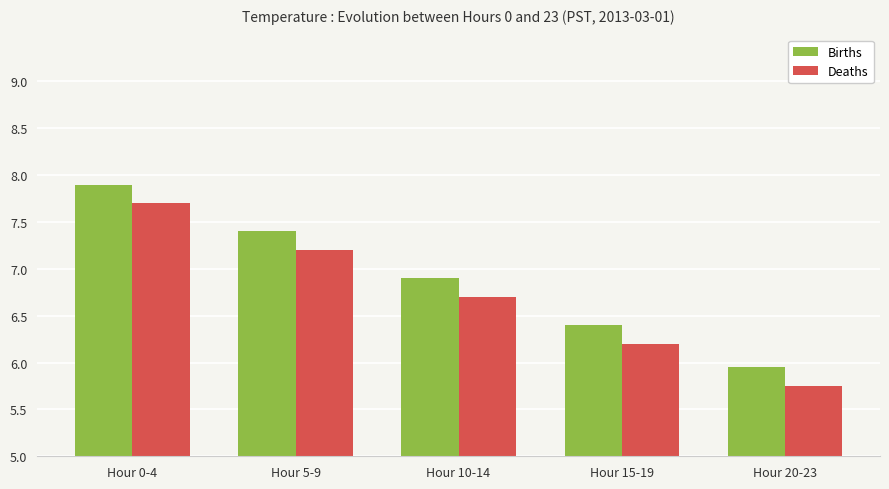

Is the value of Deaths at Hour 15-19 greater than the value of Births at Hour 20-23?

Yes